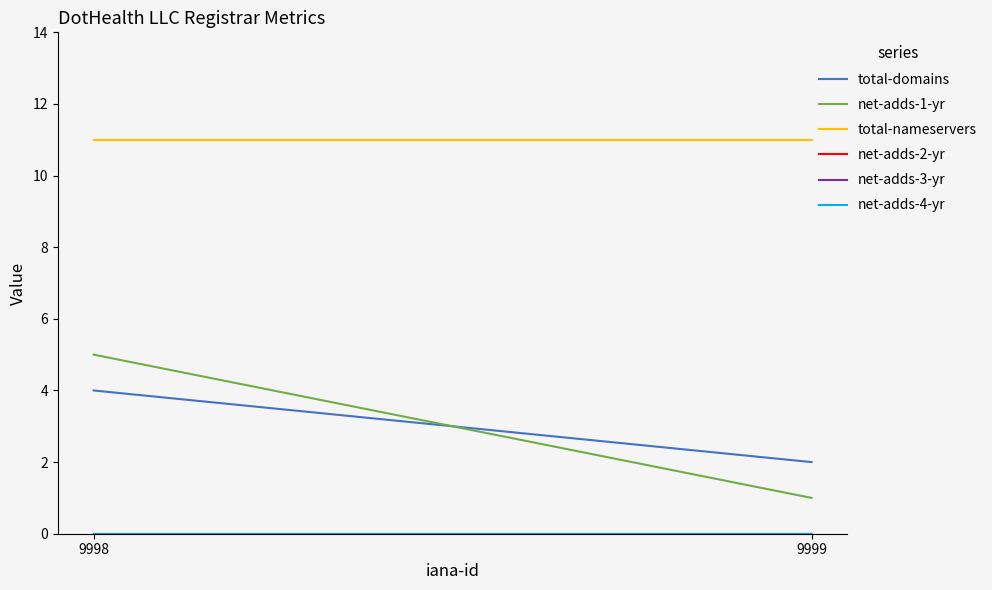

Reading left to right, list all the values displayed in this chart.

total-domains: 9998=4	9999=2
net-adds-1-yr: 9998=5	9999=1
total-nameservers: 9998=11	9999=11
net-adds-2-yr: 9998=0	9999=0
net-adds-3-yr: 9998=0	9999=0
net-adds-4-yr: 9998=0	9999=0